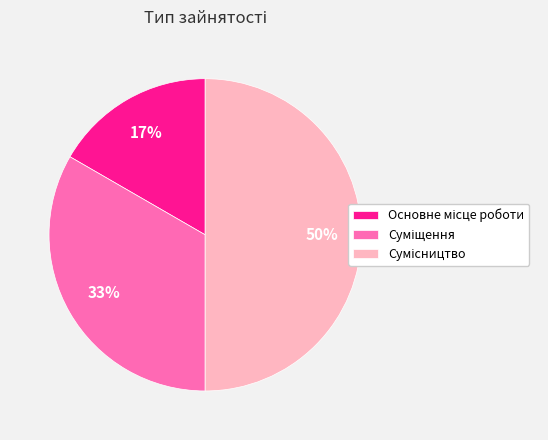

How many slices are in this pie chart?

3